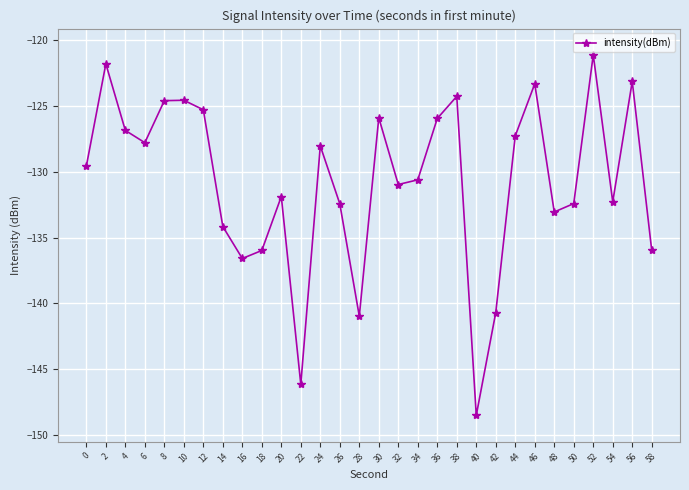

What is the difference between the maximum and minimum values?

27.4